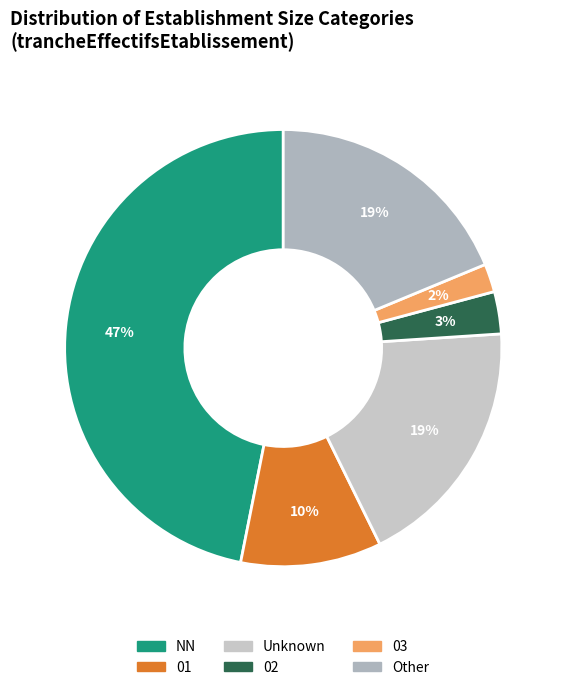

Is 01 the majority of the pie?

No